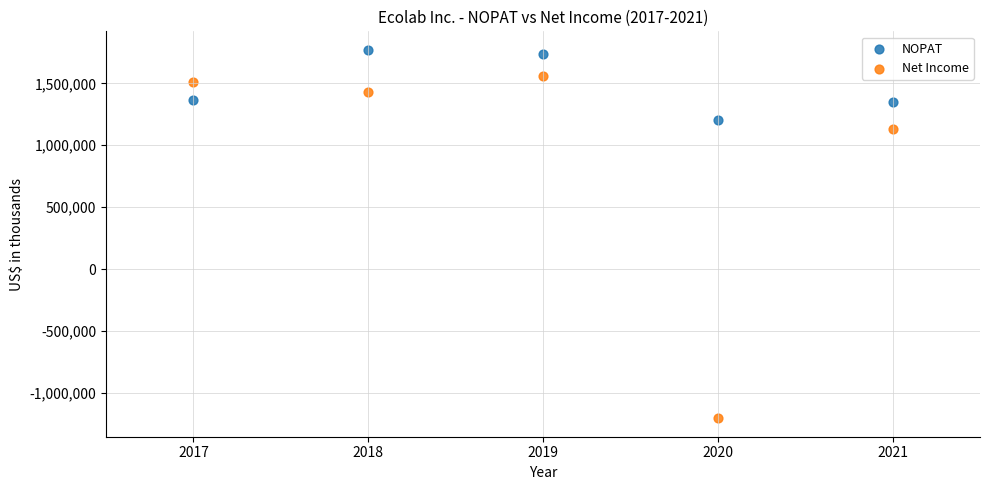

Which series contains the highest Y value?

NOPAT